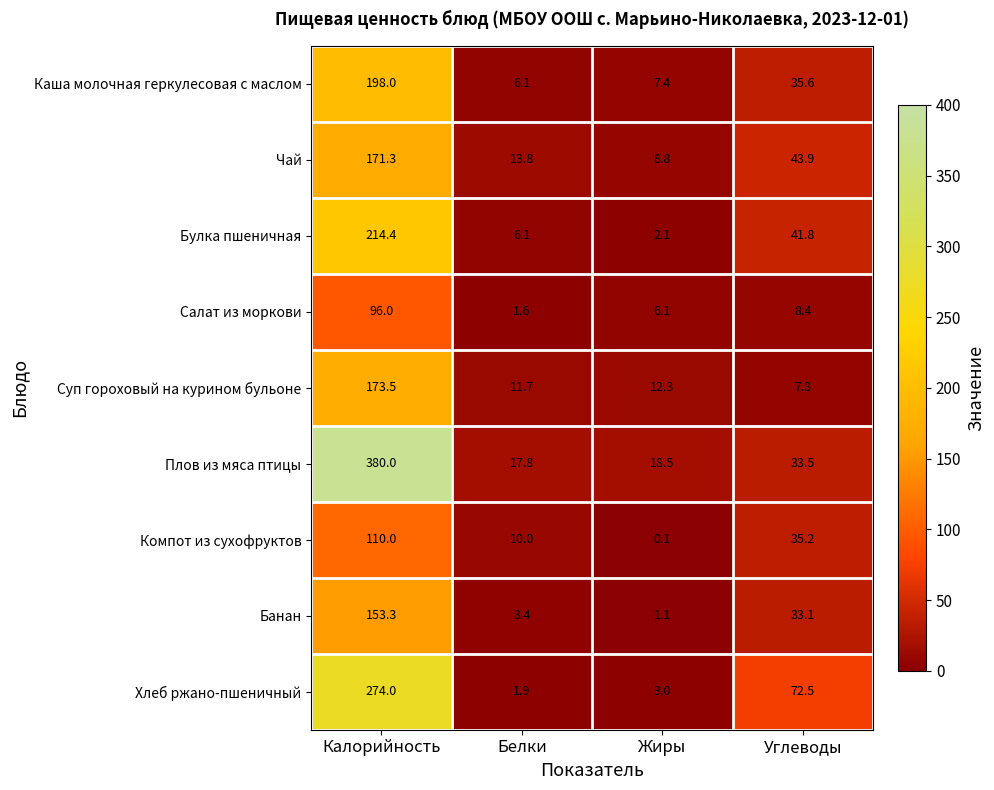

Is the value of Суп гороховый на курином бульоне at Калорийность greater than the value of Каша молочная геркулесовая с маслом at Углеводы?

Yes